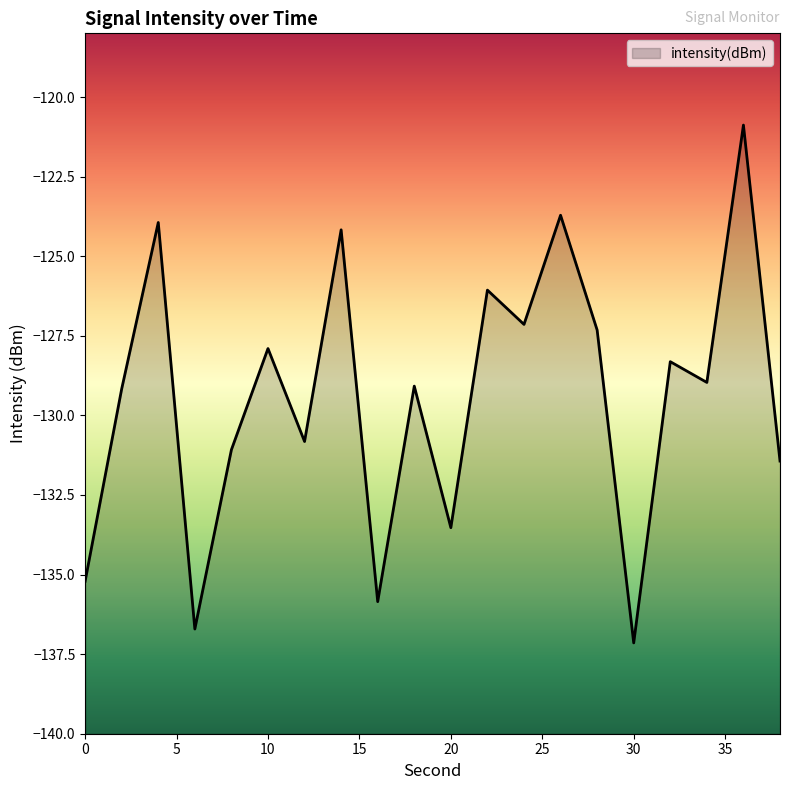

List the labels in order of value, largest first.

36, 26, 4, 14, 22, 24, 28, 10, 32, 34, 18, 2, 12, 8, 38, 20, 0, 16, 6, 30